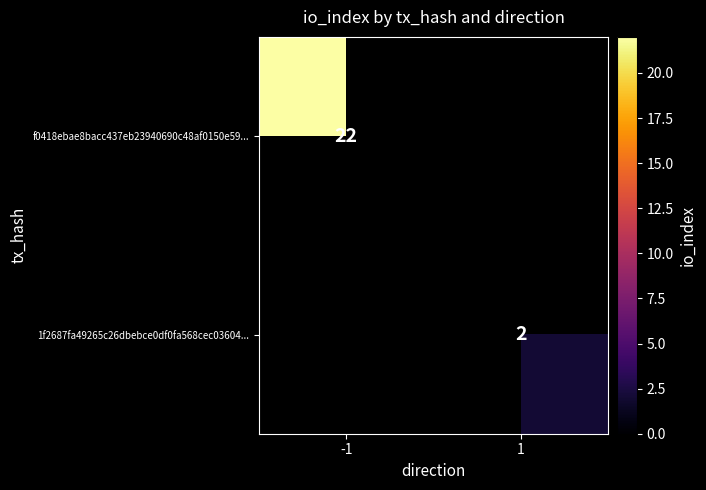

The value of 1f2687fa49265c26dbebce0df0fa568cec03604... at 1 is 3. True or false?

False